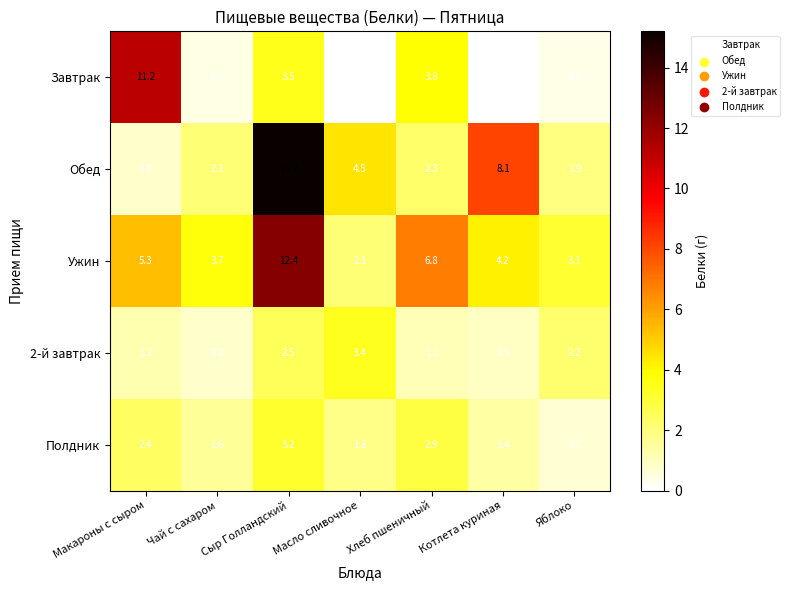

True or false: 2-й завтрак has a value of 0.9 at Котлета куриная.

True